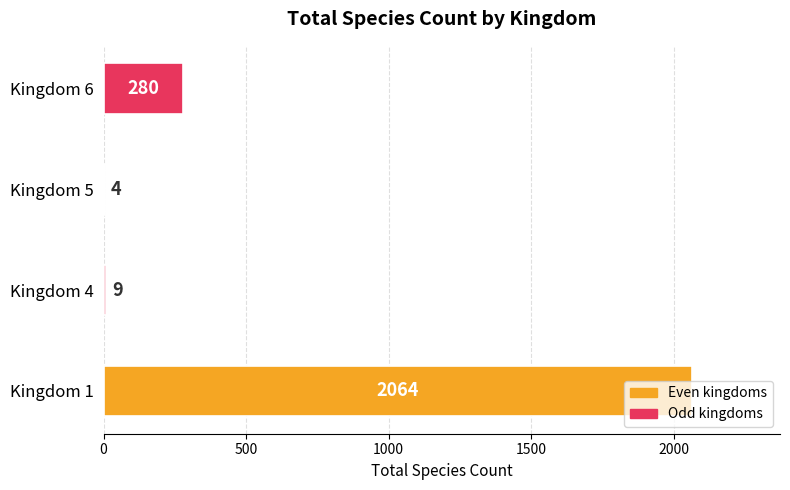

What is the change in value from Kingdom 4 to Kingdom 6?

+271